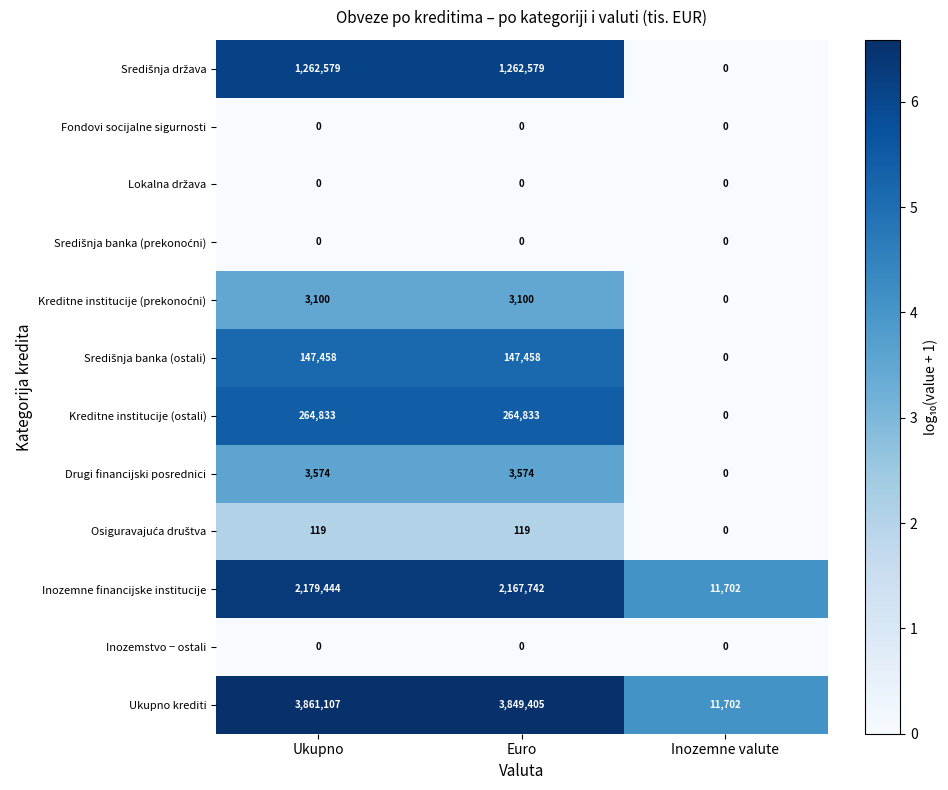

At how many categories does at least one series exceed 4?

3